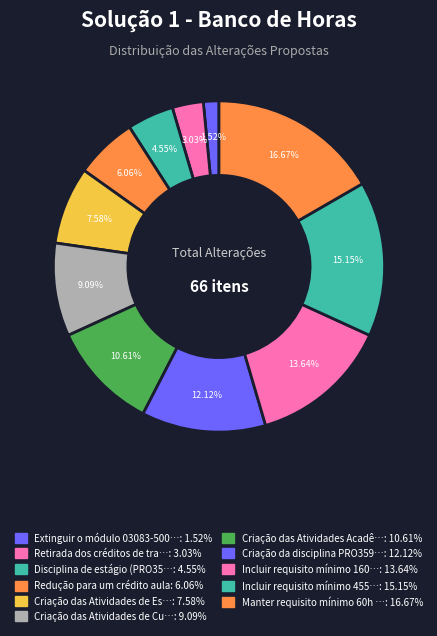

Which slice is the smallest?

Extinguir o módulo 03083-5000